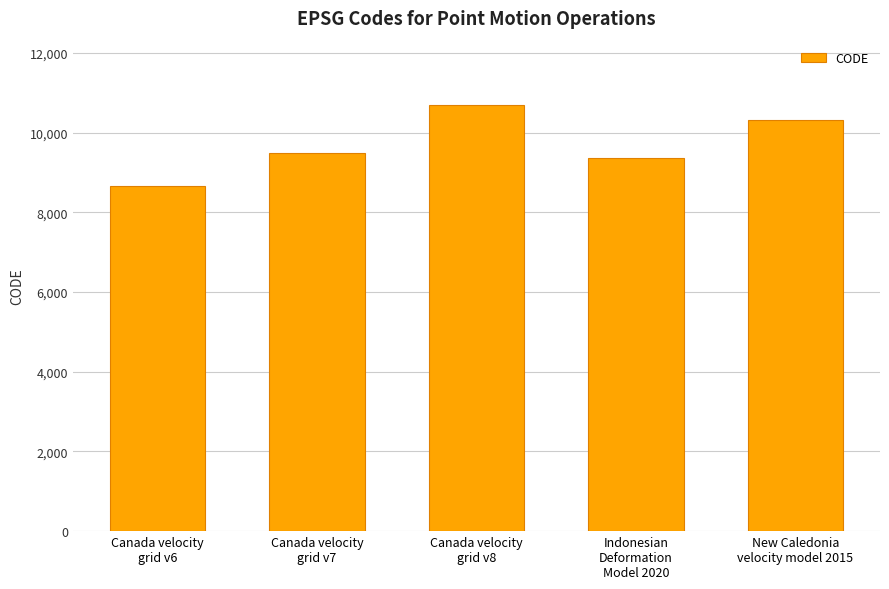

What is the smallest value displayed?

8676